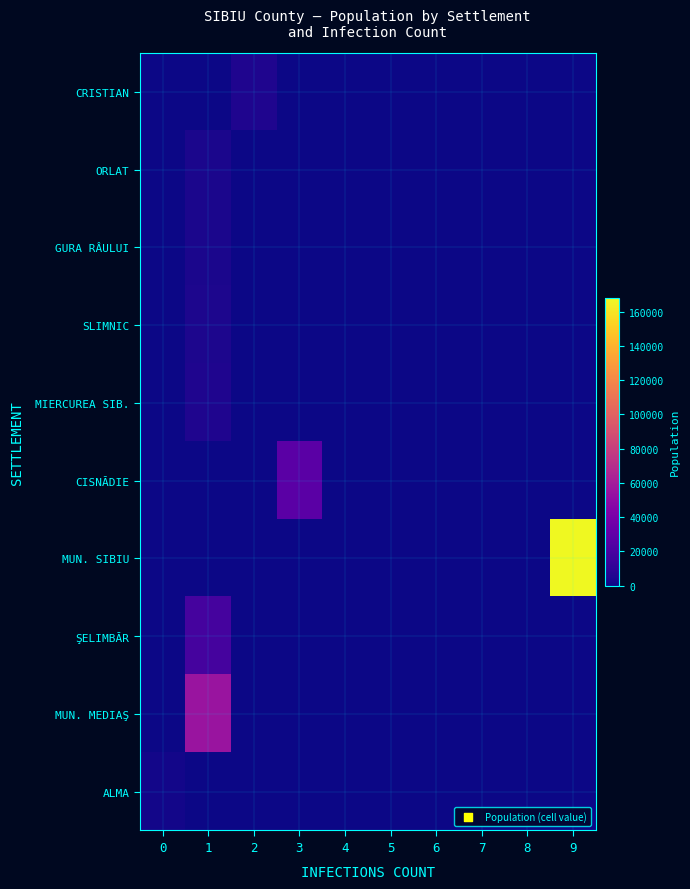

Which series has the largest total across all categories?

row_6